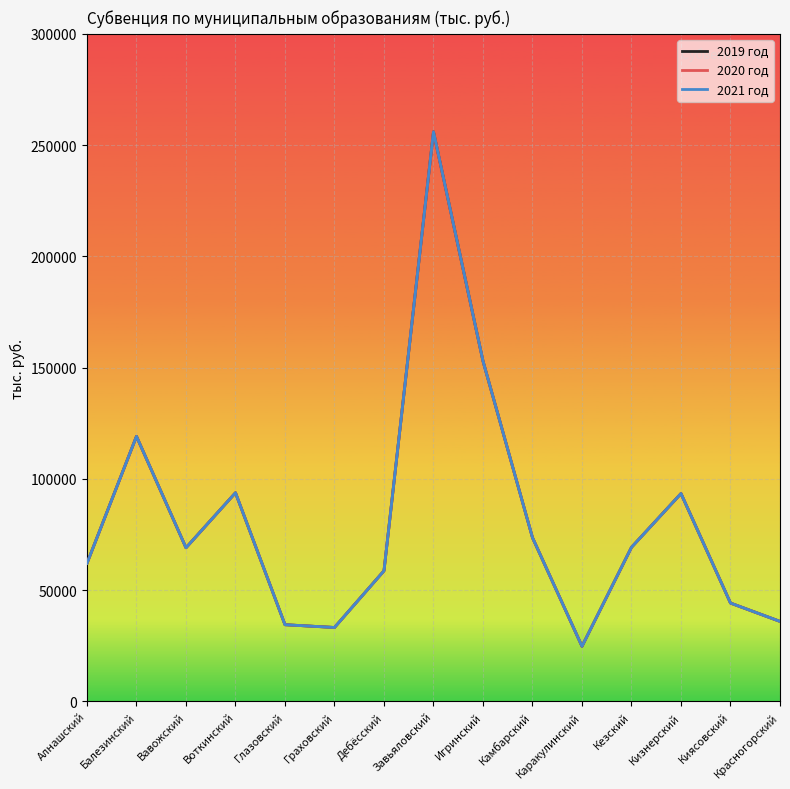

The 2020 год series shows 35982.8 at Красногорский. True or false?

True